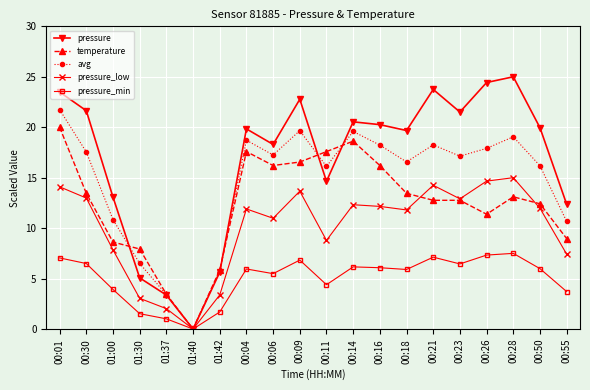

The value of avg at 01:40 is 0.0. True or false?

True